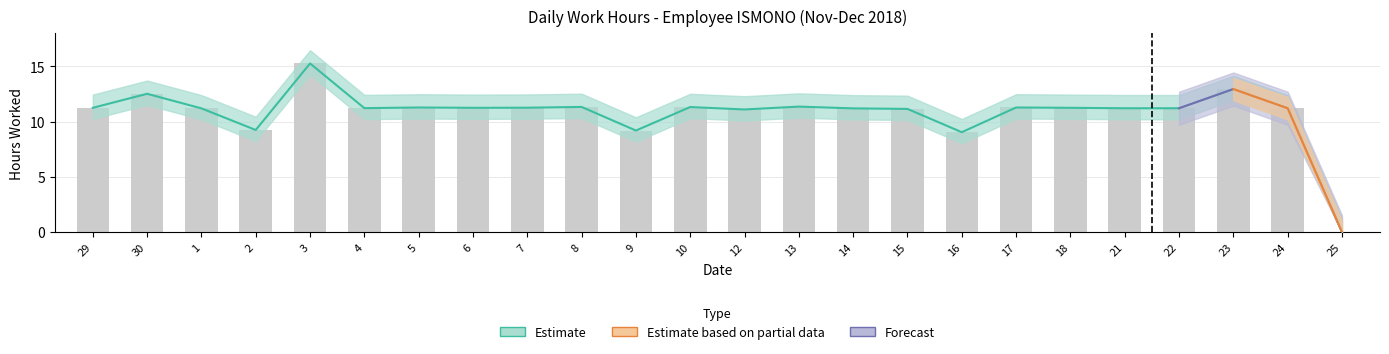

Is it true that the value at 12 is 11.1?

True